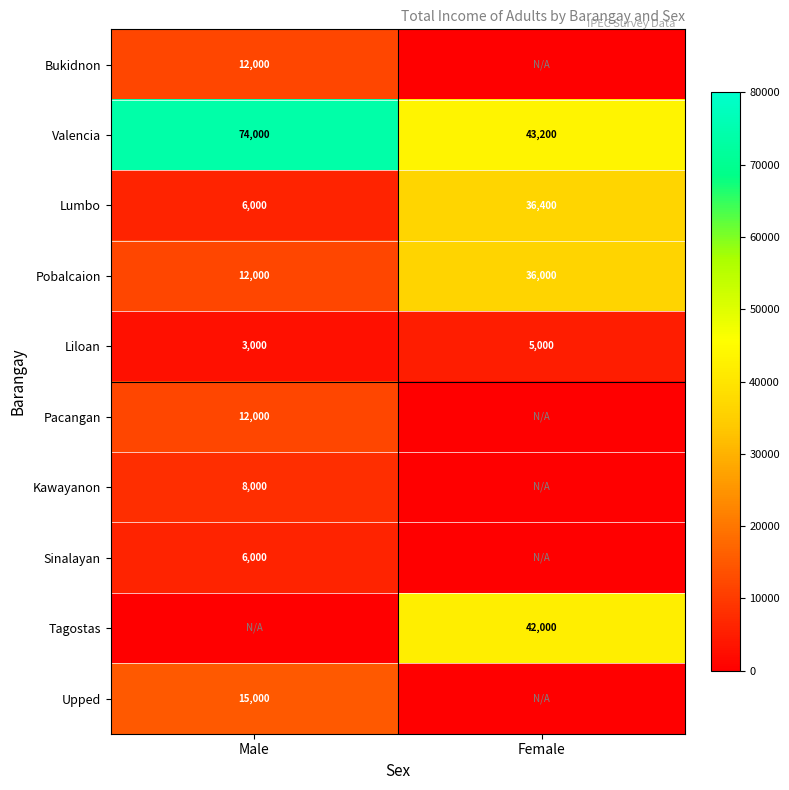

Is it true that Pobalcaion equals 12000 at Male?

True